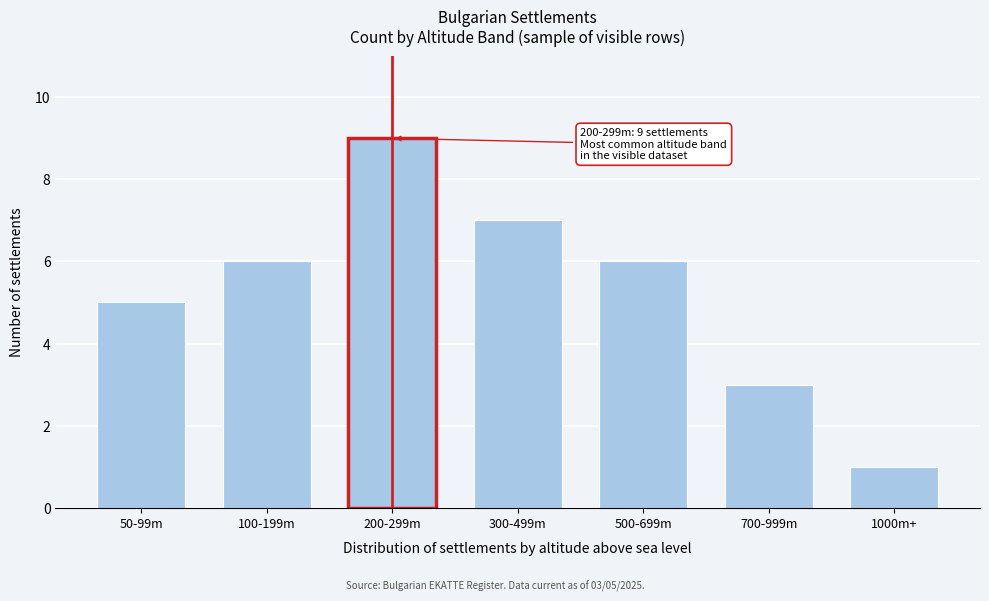

Reading left to right, what are all the values shown in this chart?

50-99m=5	100-199m=6	200-299m=9	300-499m=7	500-699m=6	700-999m=3	1000m+=1